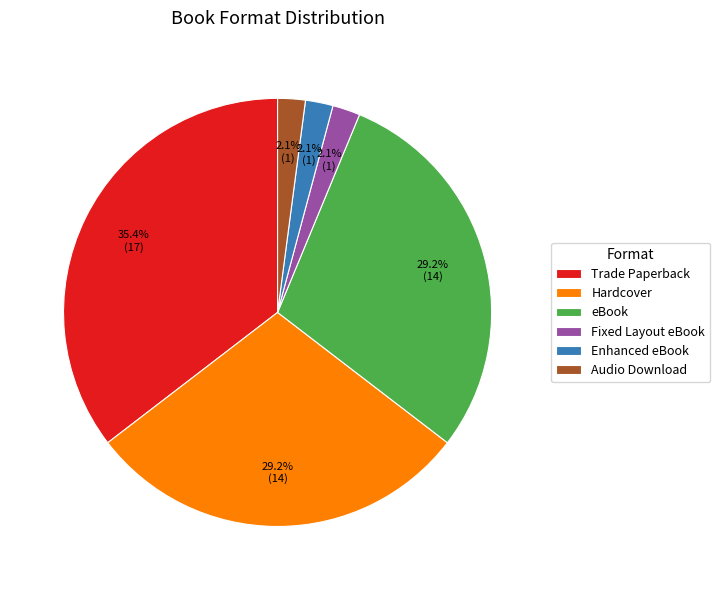

What percentage is the Audio Download slice, to the nearest percent?

2%